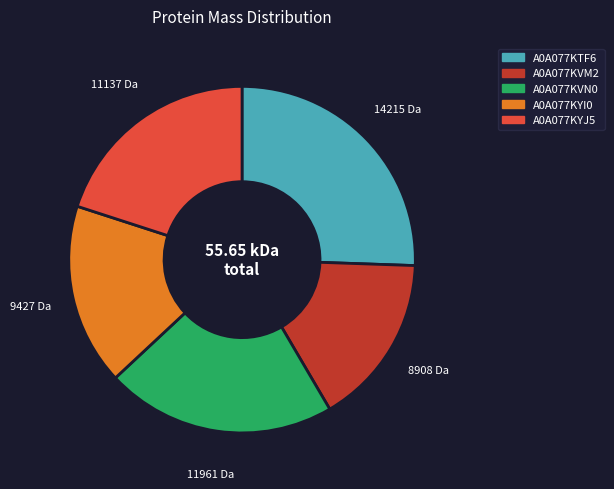

Approximately how many times larger is the value at A0A077KVM2 compared to A0A077KYI0?

0.9